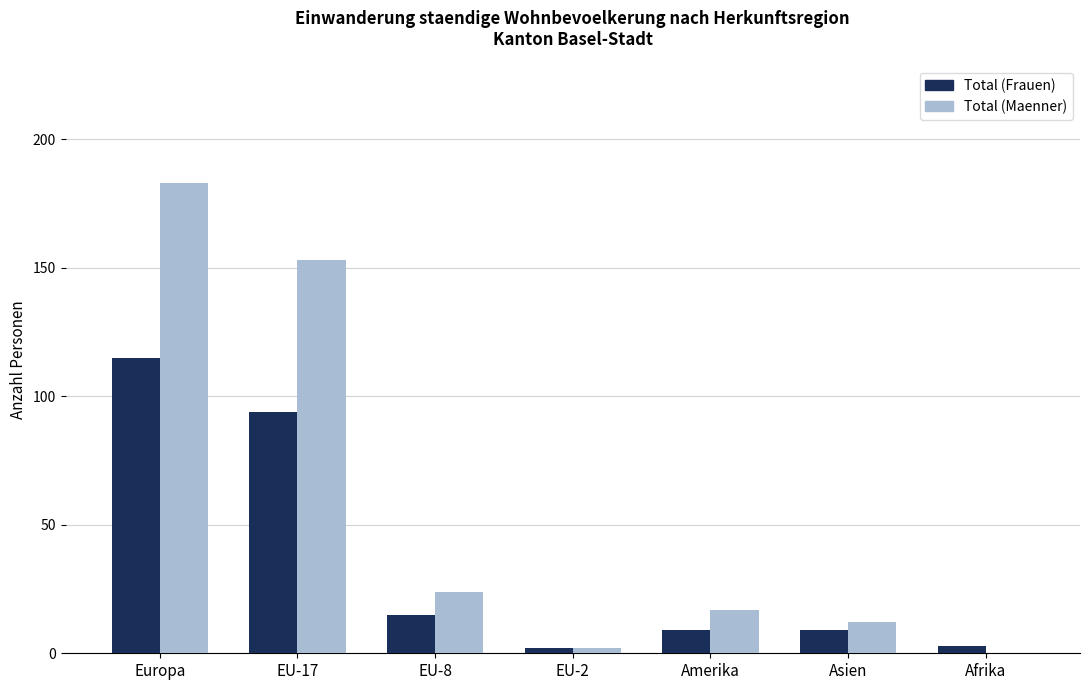

The value of Total (Maenner) at Asien is 12. True or false?

True